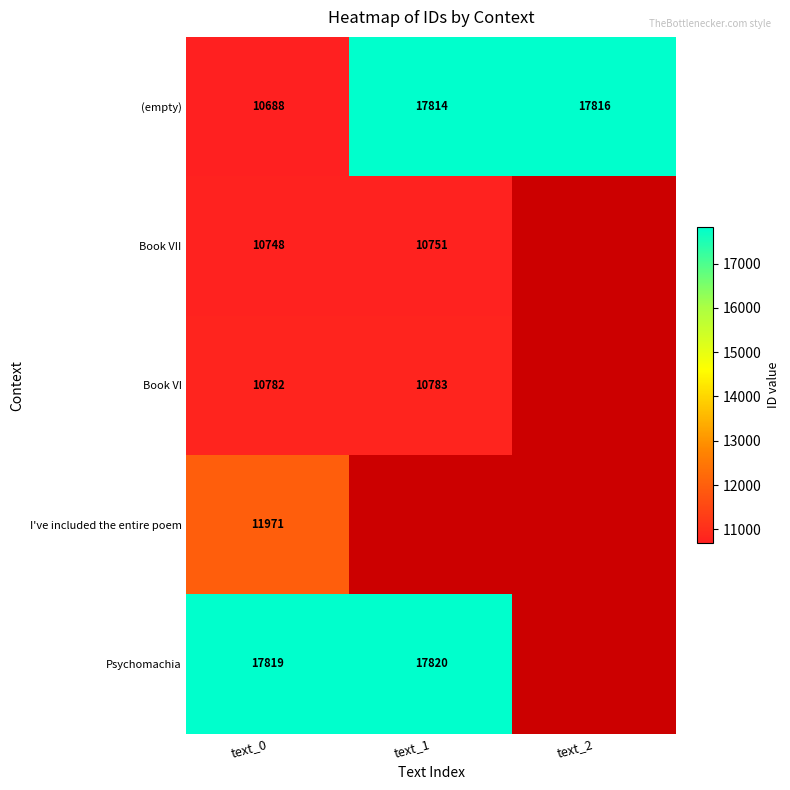

What is the difference between the highest and lowest values at text_1?

7069.0